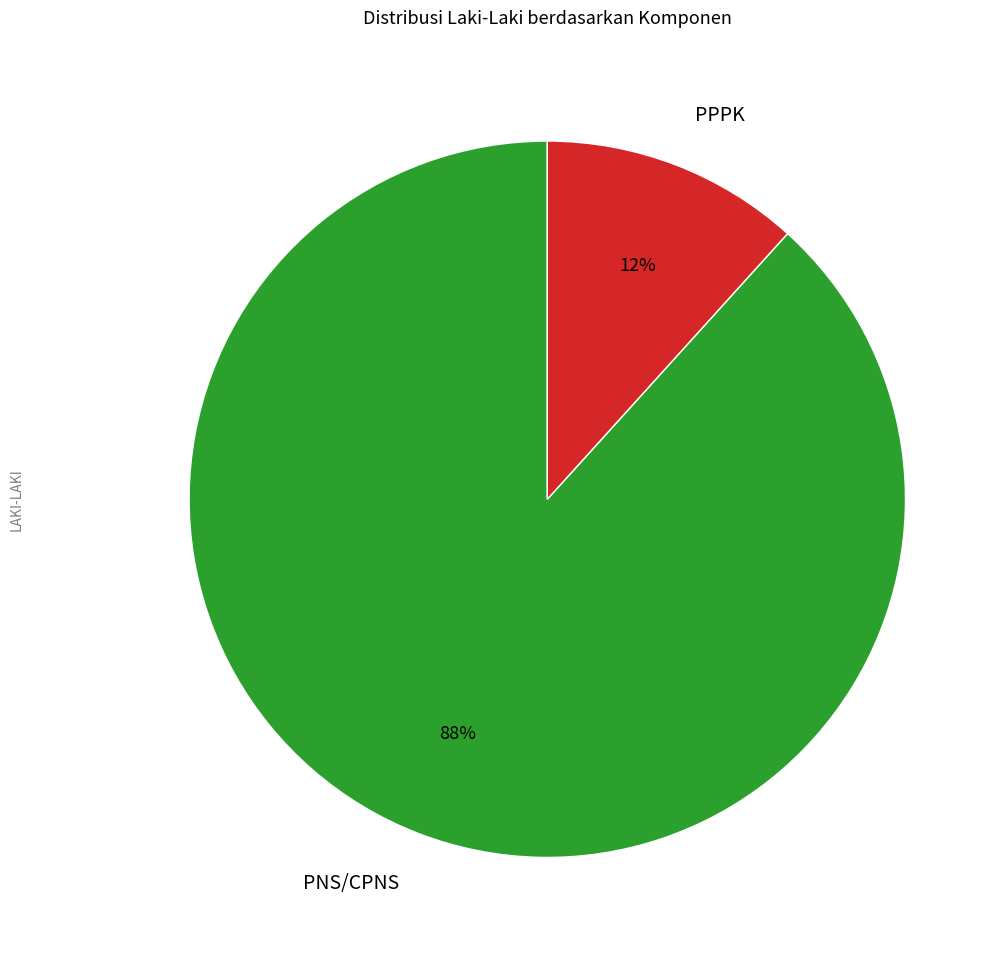

To the nearest percent, what percentage of the pie is PPPK?

12%